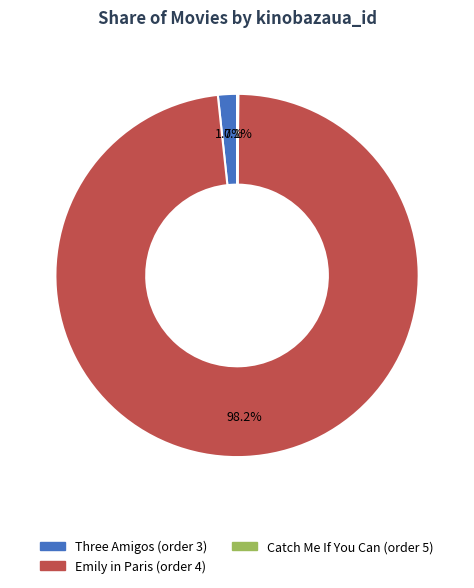

Is there any slice that represents more than half of the pie?

Yes